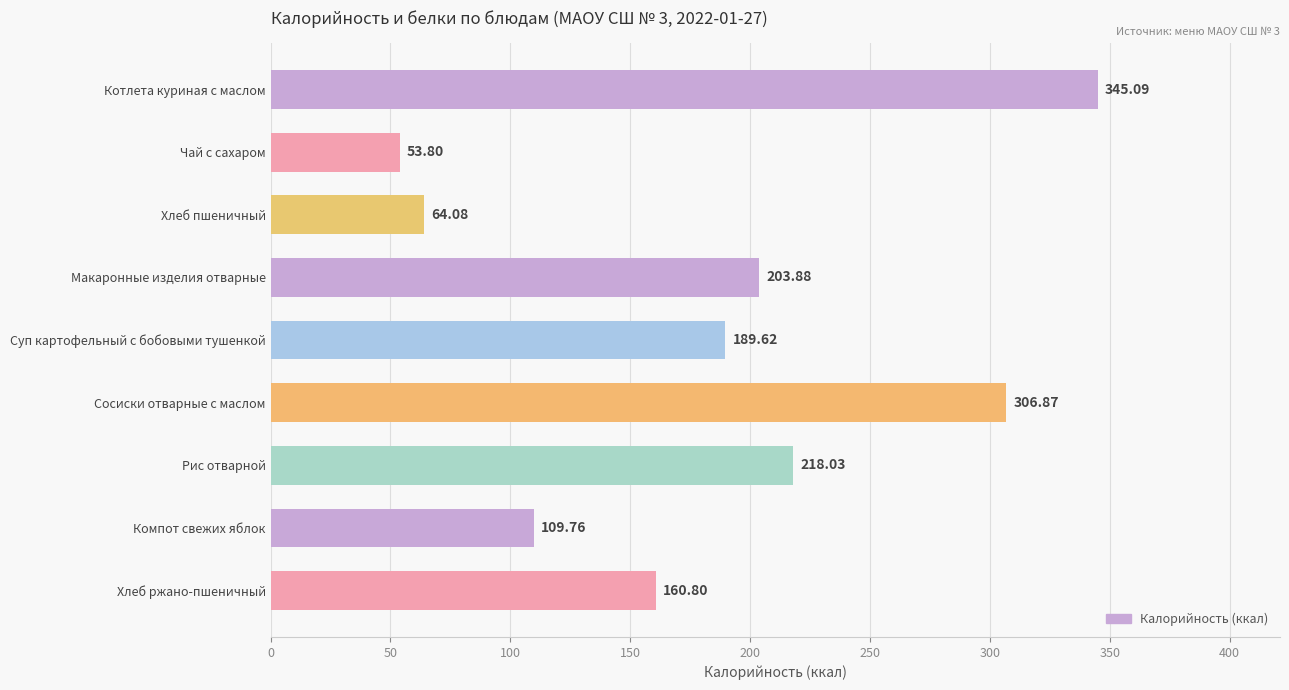

Between Макаронные изделия отварные and Суп картофельный с бобовыми тушенкой, which is larger?

Макаронные изделия отварные